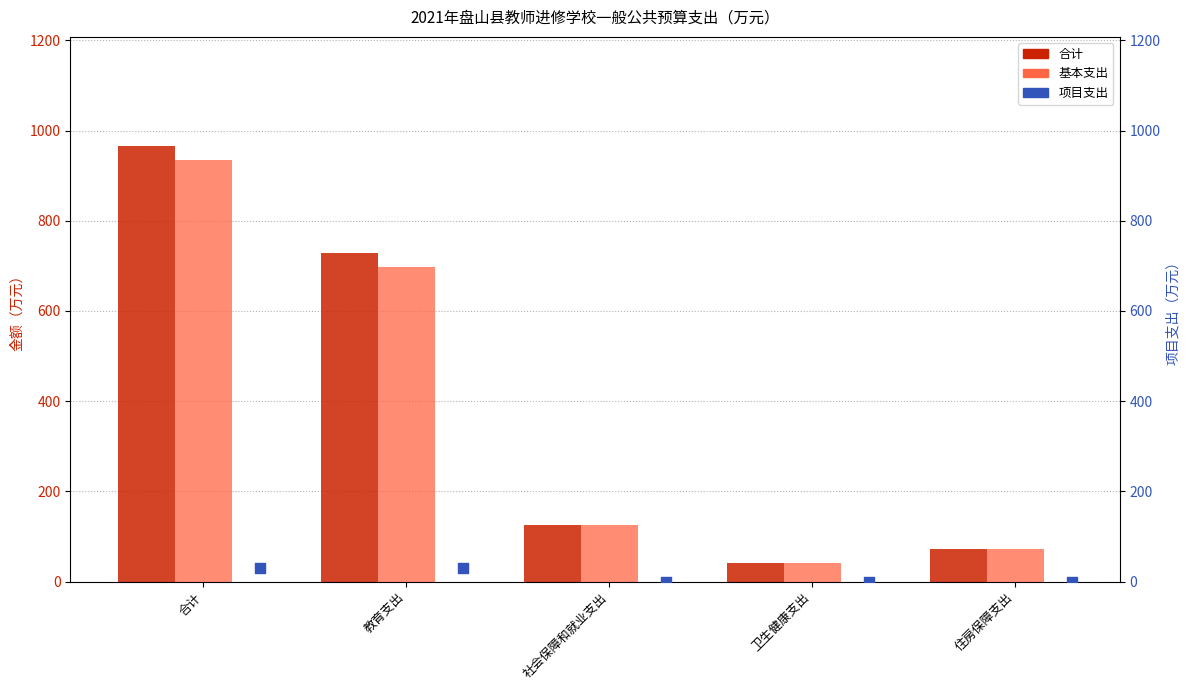

At which category is the sum across all series the highest?

合计